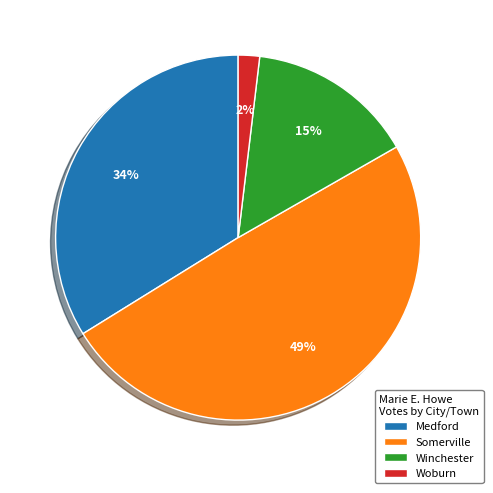

Which slice is the smallest?

Woburn